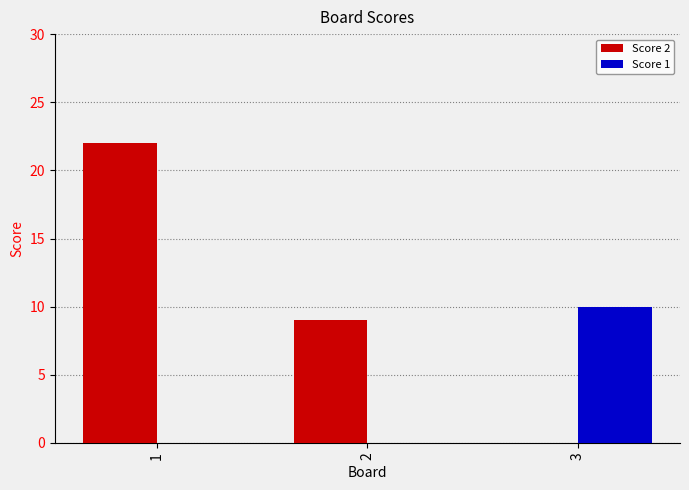

Which series has the largest range (max minus min)?

Score 2